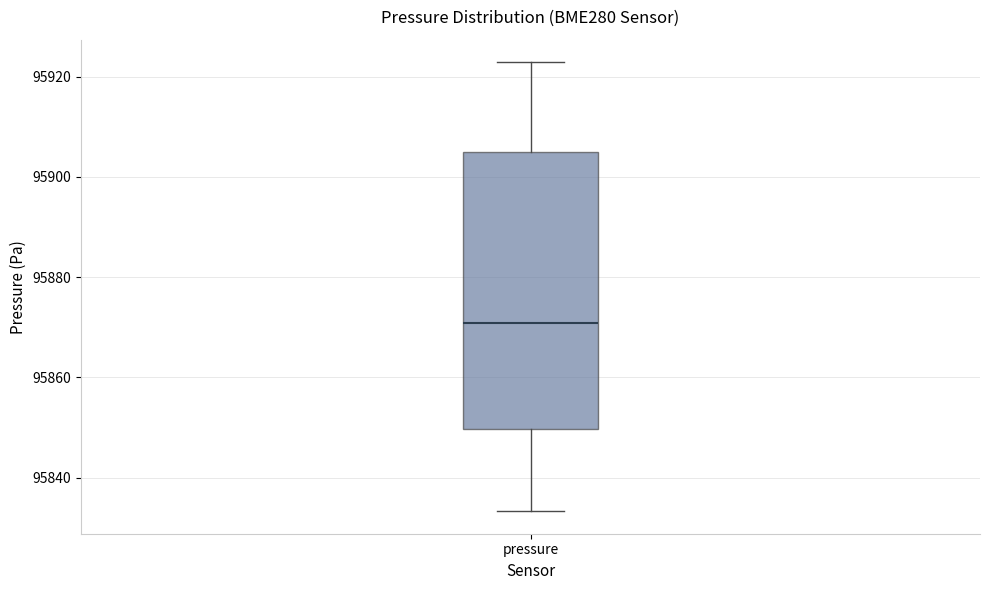

Read this box plot against the y-axis: the position of the median line, the range covered by the box, and the ends of both whiskers. The values are not printed on the chart, so give them approximately, as read against the axis.

median 95870, box 95850 to 95906, whiskers 95834 to 95922